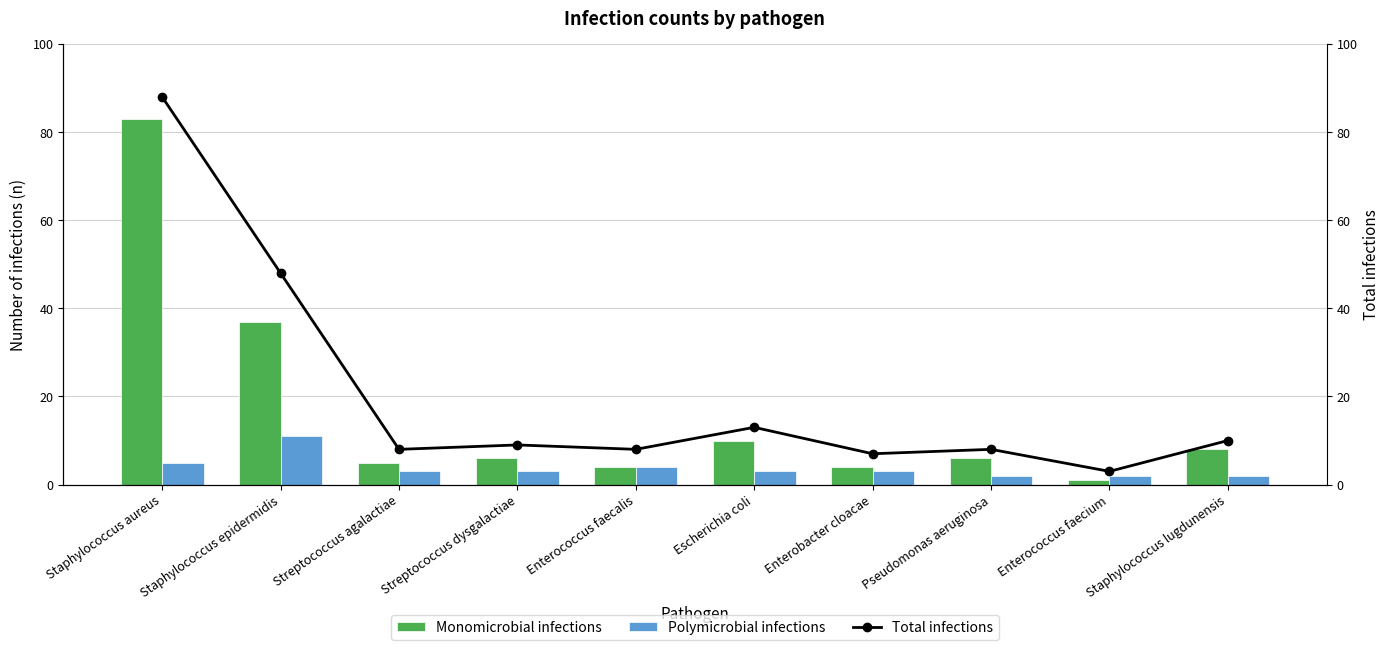

What is the difference between the Monomicrobial infections values at Streptococcus agalactiae and Staphylococcus aureus?

78